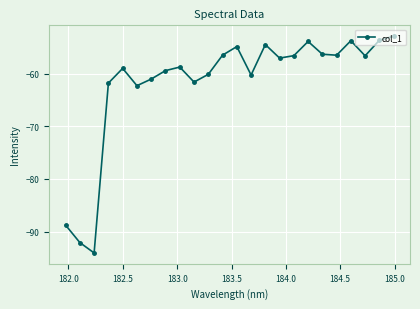

What is the average value?

-61.8